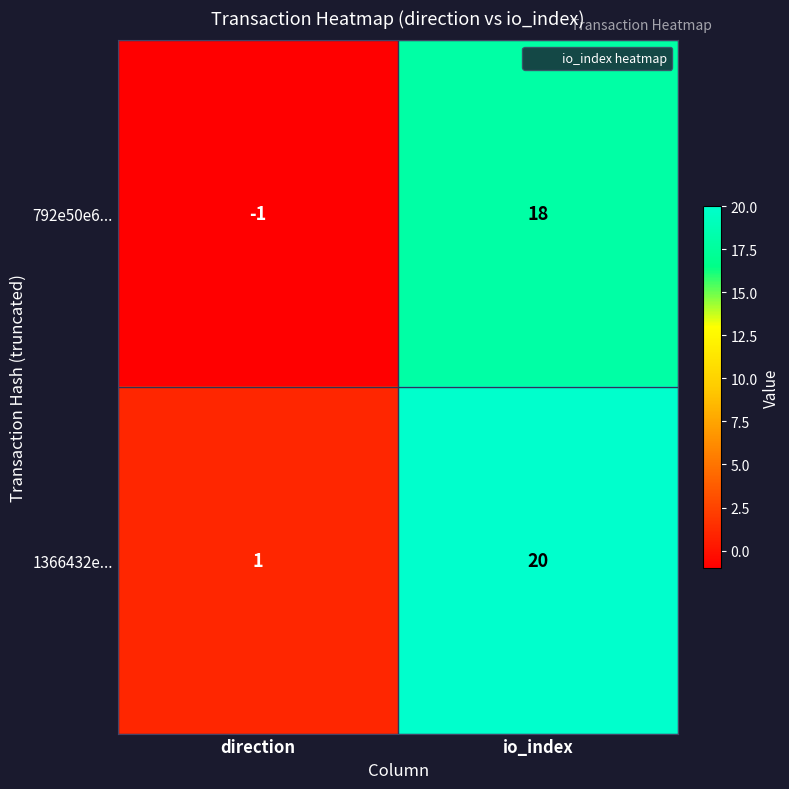

What is the maximum value shown in the chart?

20